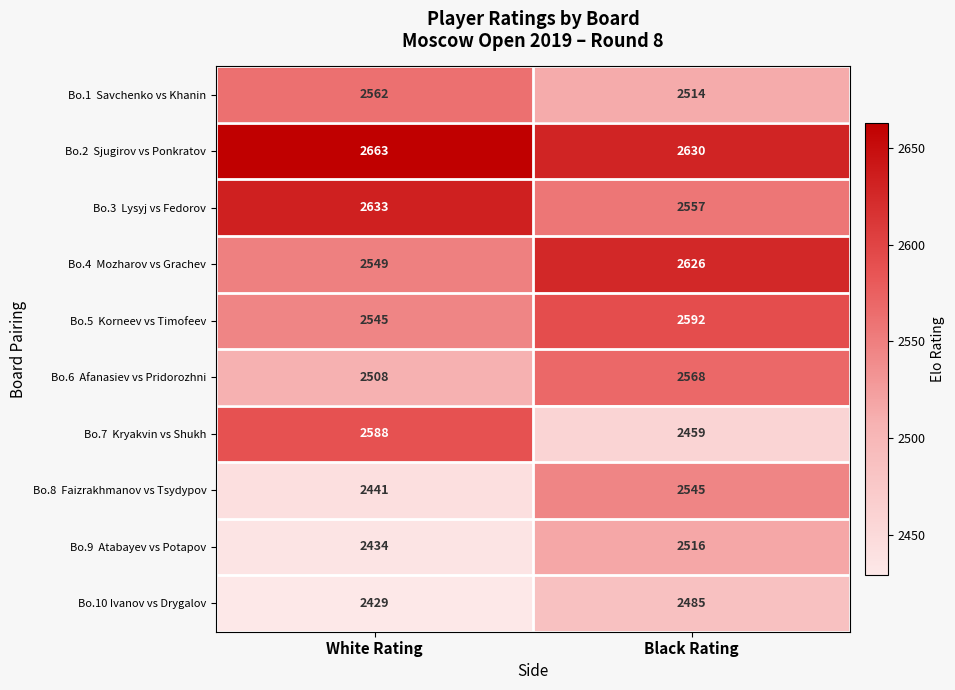

Which category has the highest value across all series?

White Rating